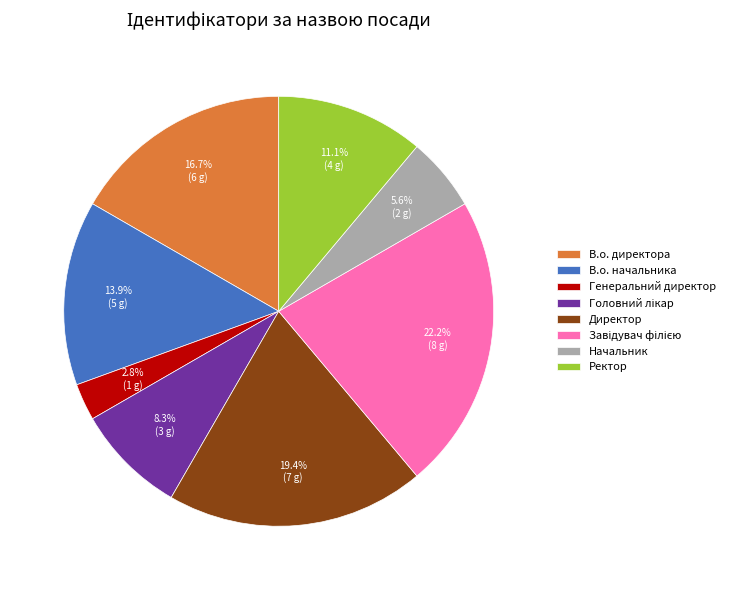

Which has a higher value, Директор or В.о. директора?

Директор